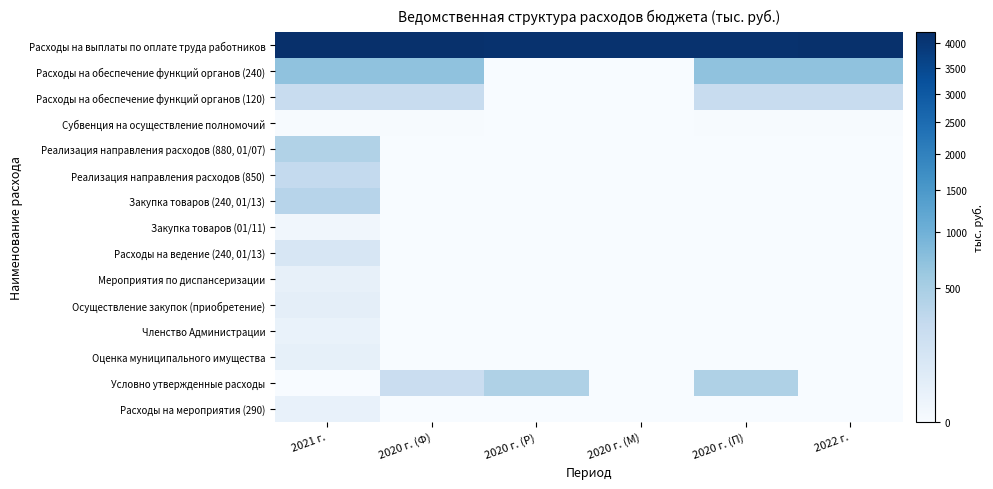

At 2021 г., list the series in order from smallest to largest.

Условно утвержденные расходы, Субвенция на осуществление полномочий, Закупка товаров (01/11), Членство Администрации, Расходы на мероприятия (290), Мероприятия по диспансеризации, Оценка муниципального имущества, Осуществление закупок (приобретение), Расходы на ведение (240, 01/13), Расходы на обеспечение функций органов (120), Реализация направления расходов (850), Закупка товаров (240, 01/13), Реализация направления расходов (880, 01/07), Расходы на обеспечение функций органов (240), Расходы на выплаты по оплате труда работников